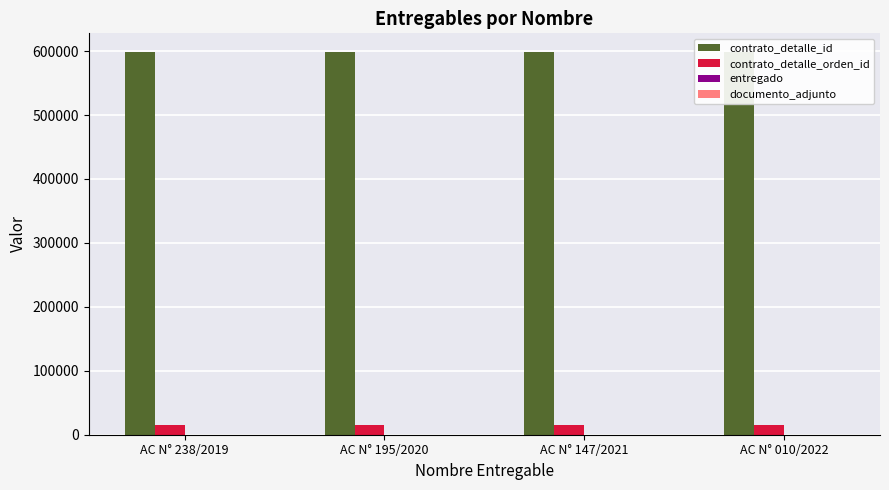

Does the chart contain any negative values?

No